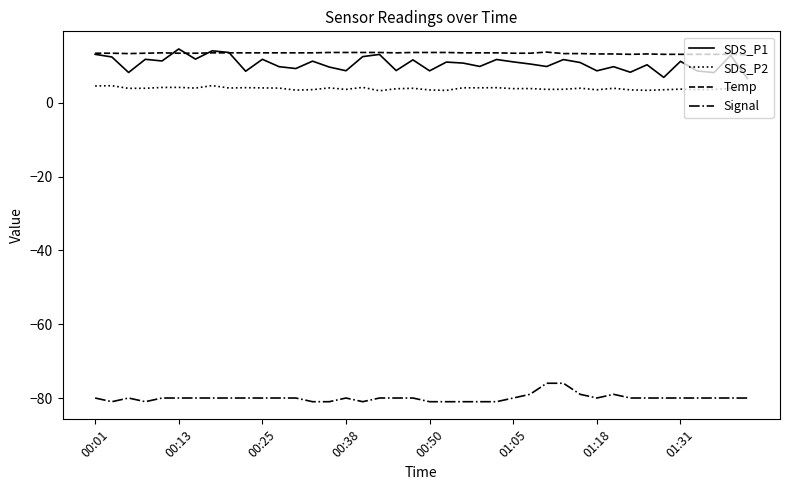

What is the minimum value shown in the chart?

-81.0